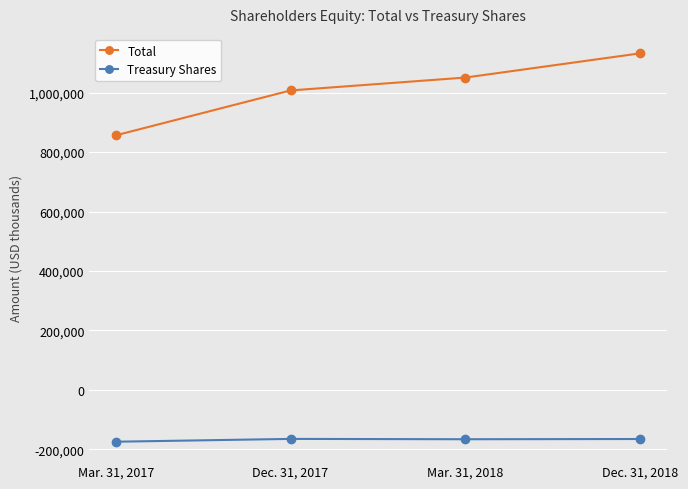

At which category does the chart reach its peak across all series?

Dec. 31, 2018